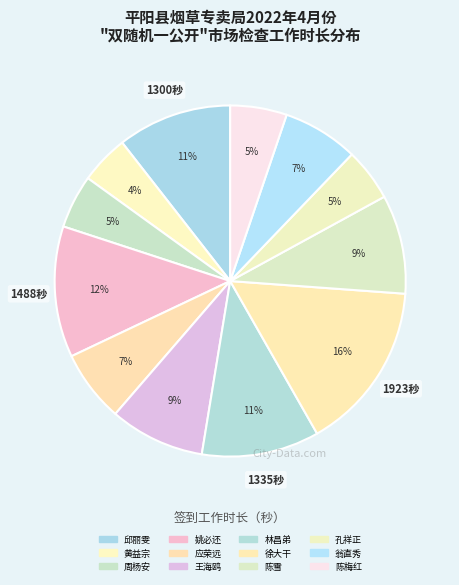

How many slices are in this pie chart?

12